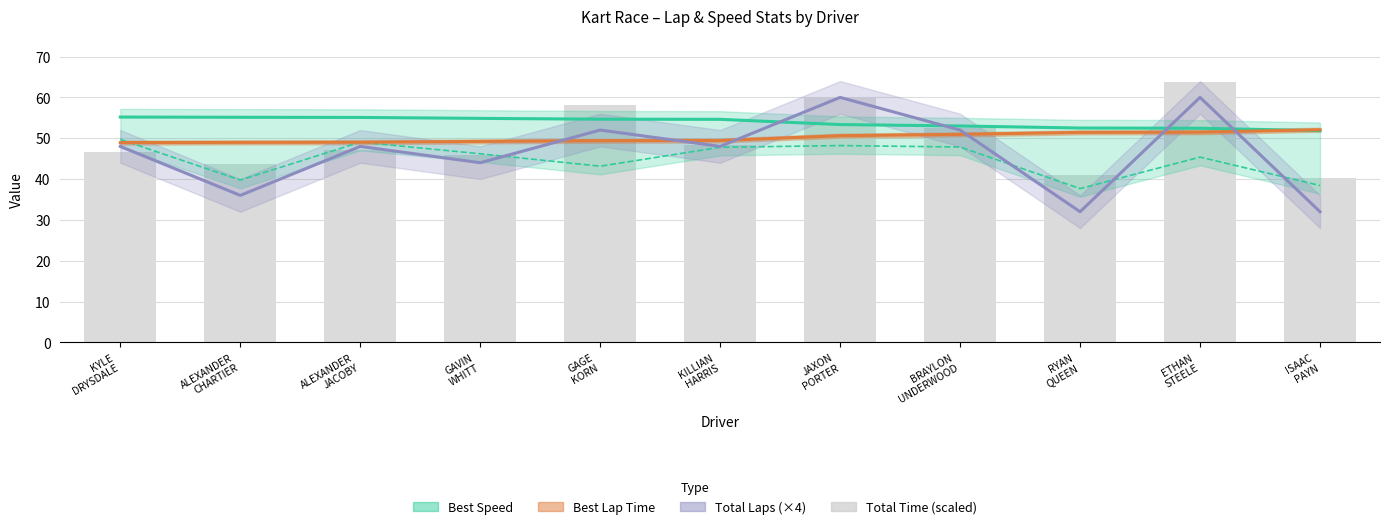

Which label corresponds to the largest value in the chart?

ETHAN
STEELE